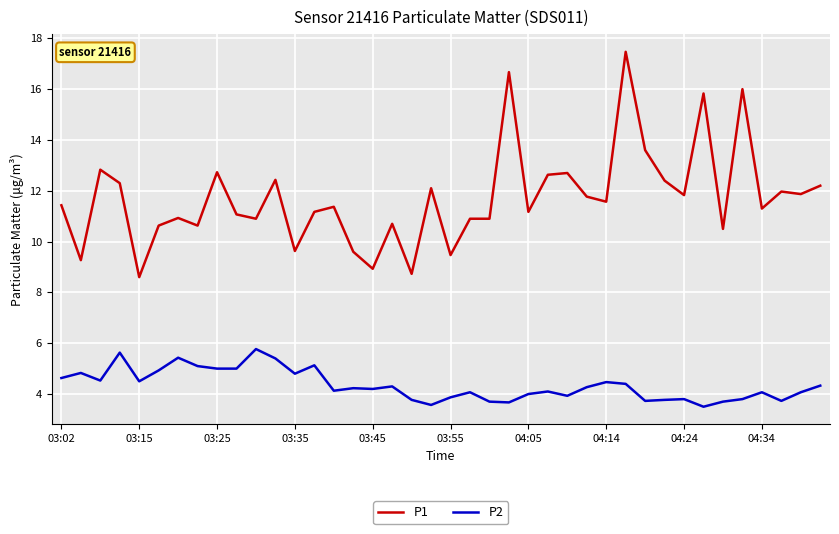

Rank the series by their average value, from lowest to highest.

P2, P1